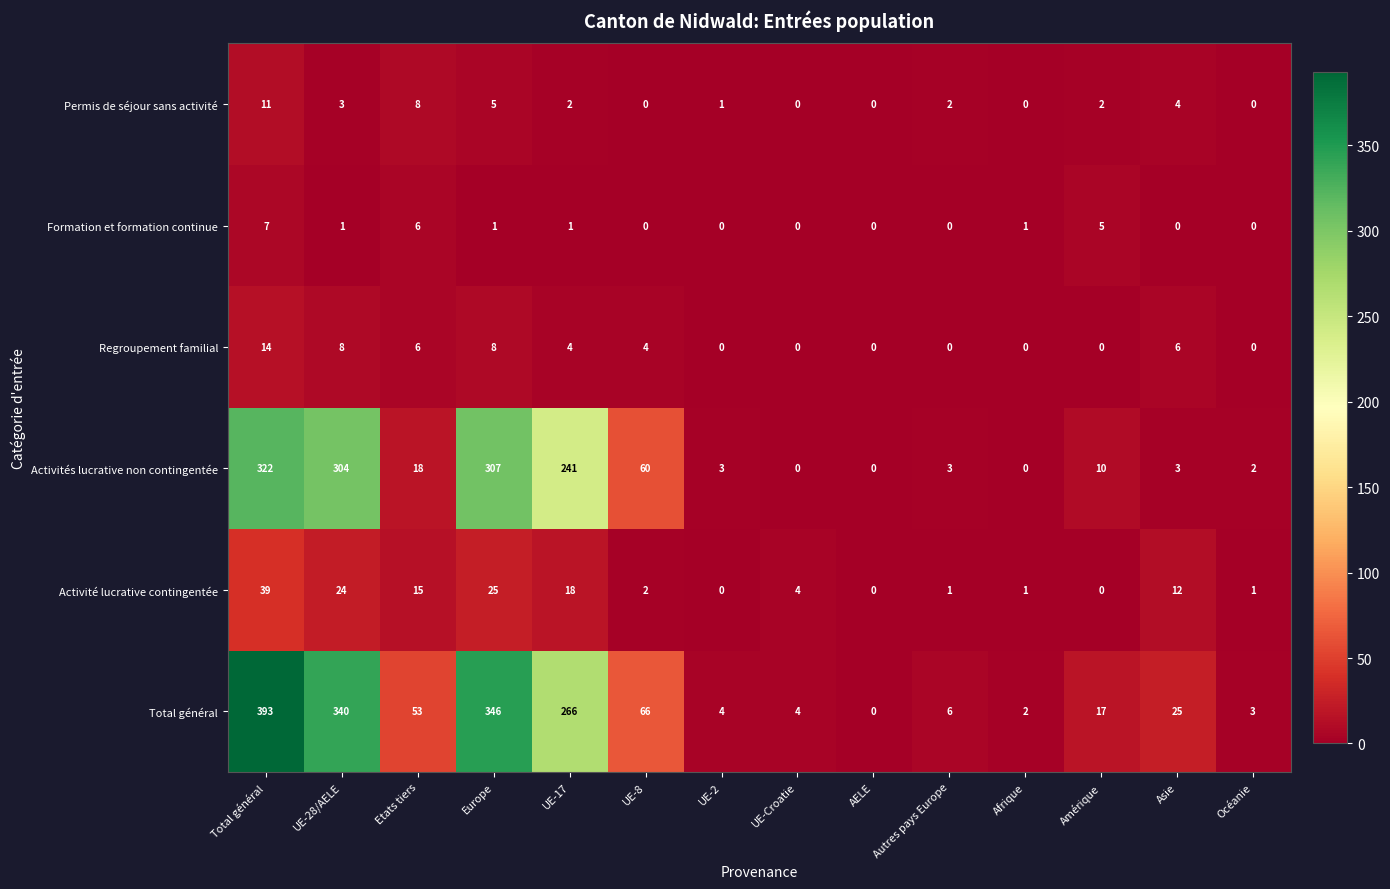

At how many categories does at least one series exceed 349?

1